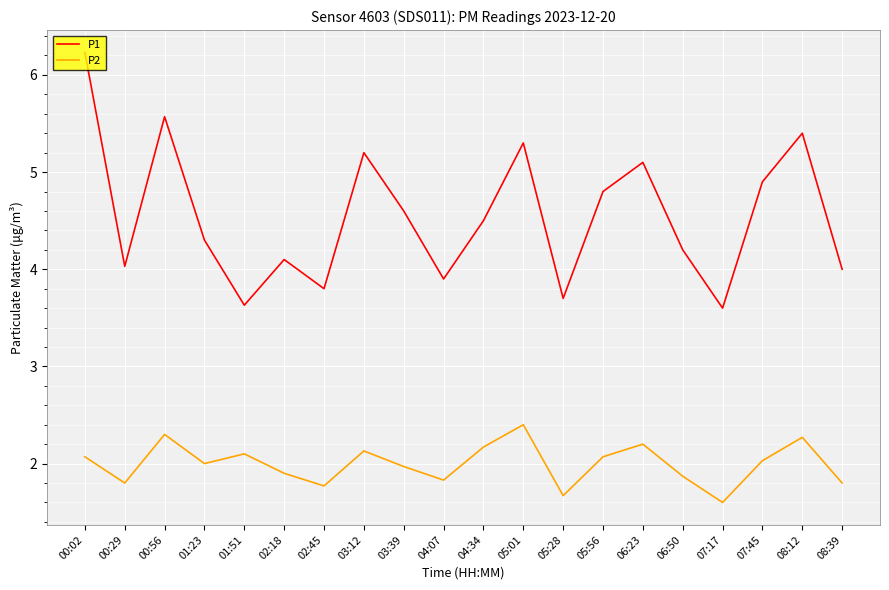

Which label corresponds to the largest value in the chart?

00:02